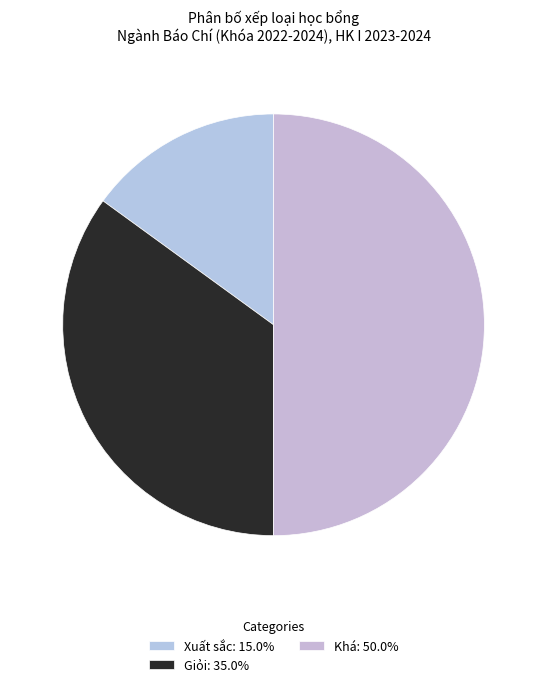

To the nearest percent, what is the combined percentage of Giỏi and Xuất sắc?

50%